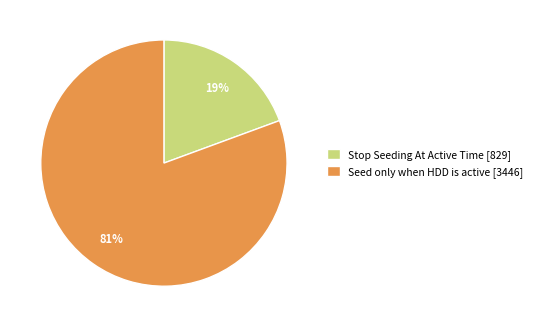

How many slices are in this pie chart?

2